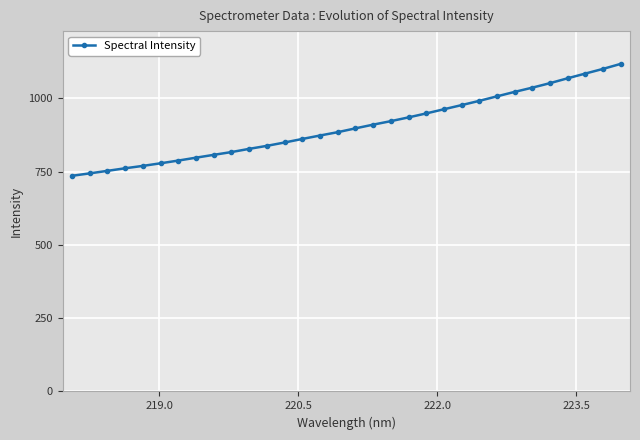

What is the difference between the maximum and minimum values?

381.7